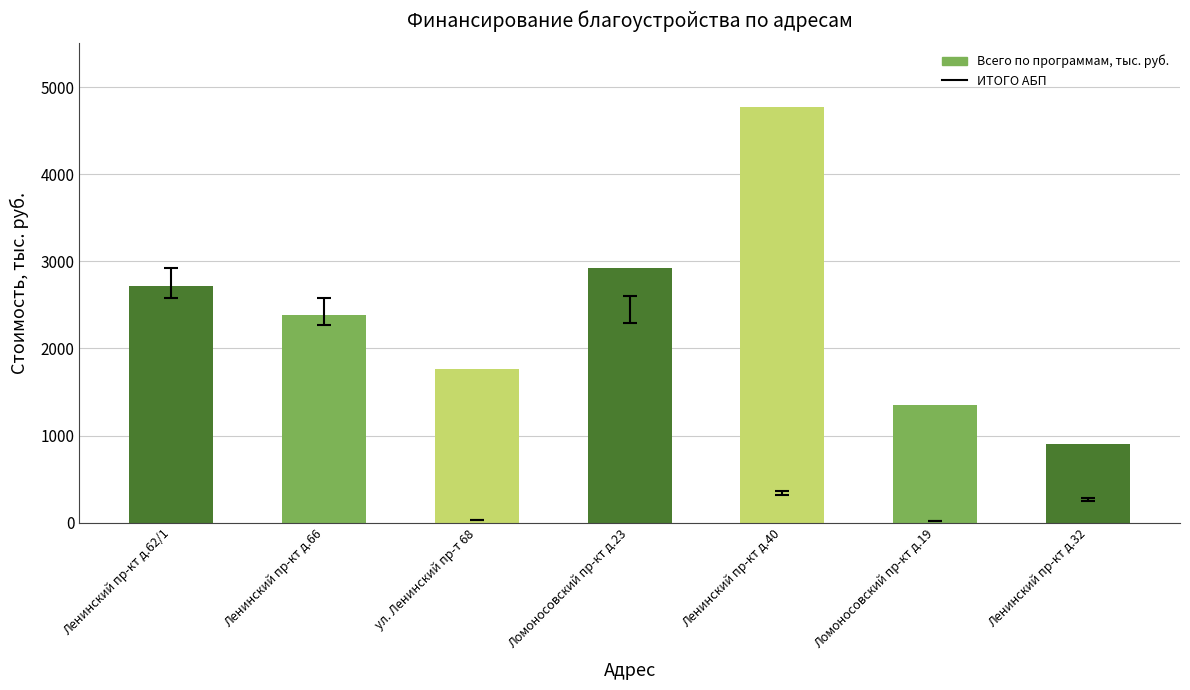

At which category does the chart reach its minimum across all series?

Ленинский пр-кт д.32